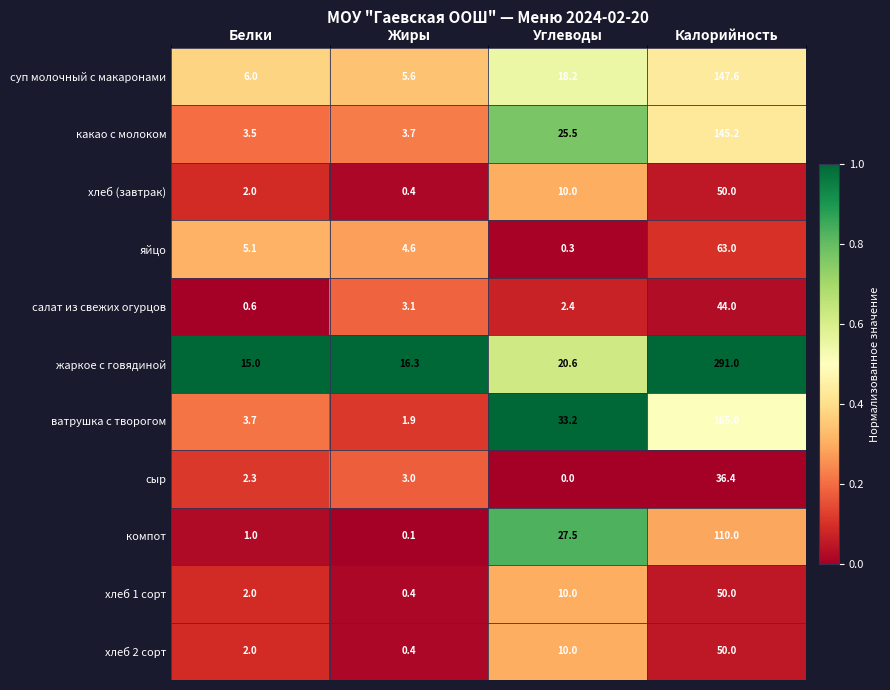

Which series changed the most between Жиры and Углеводы?

ватрушка с творогом